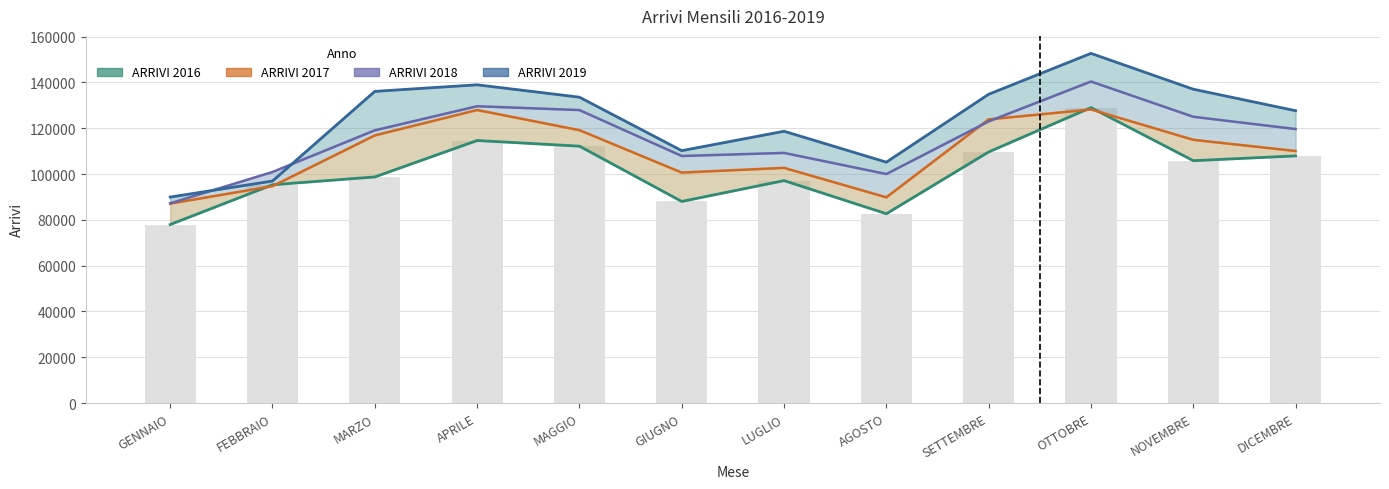

What is the difference between the ARRIVI 2016 values at SETTEMBRE and NOVEMBRE?

3815